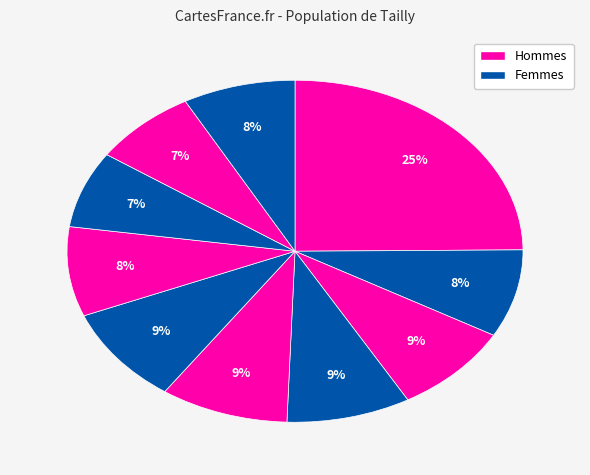

How many slices are in this pie chart?

10